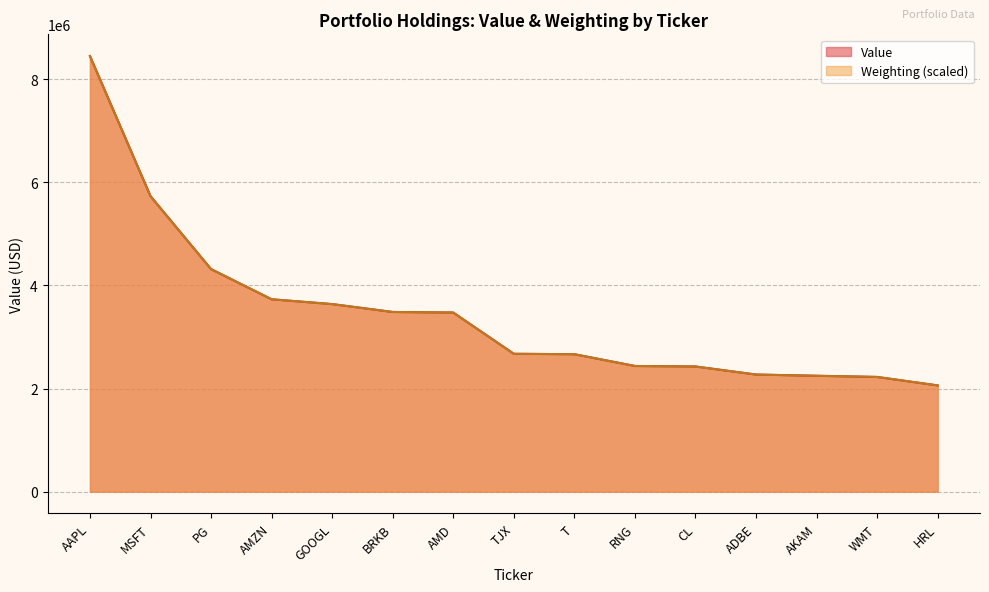

Does the chart have visible grid lines?

Yes